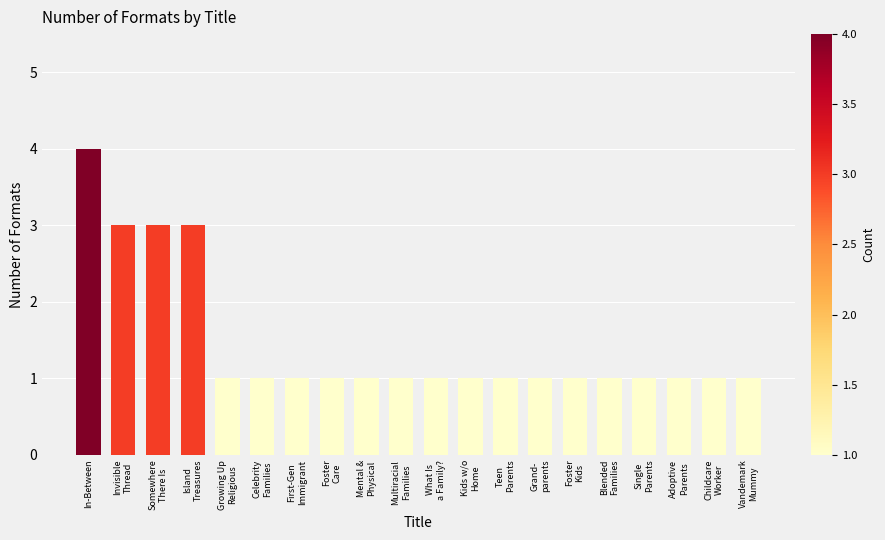

Which category has the highest value across all series?

In-Between